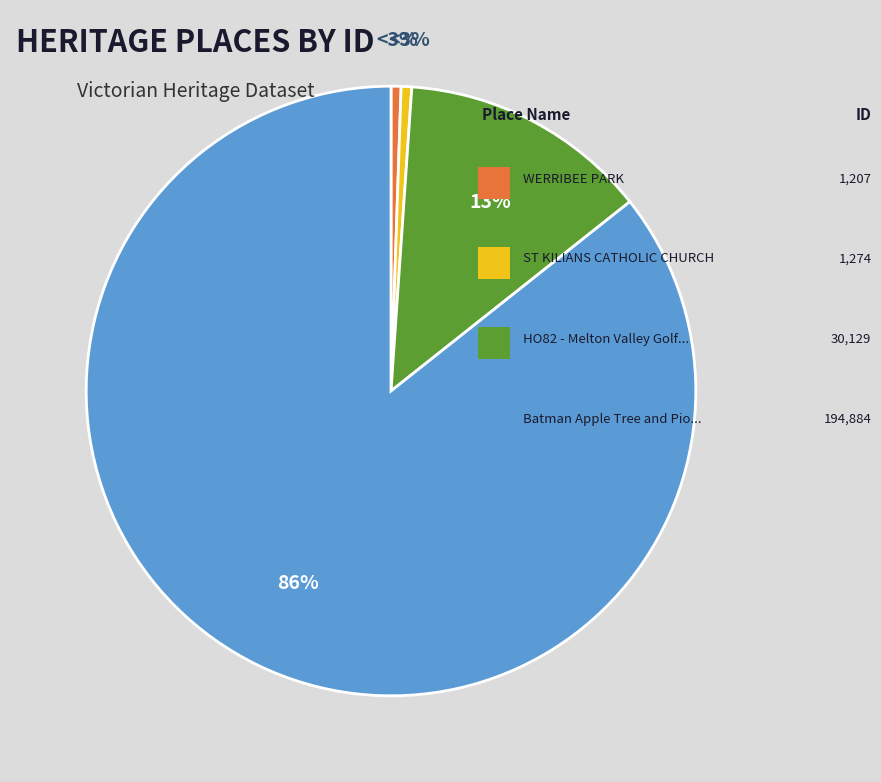

Does Batman Apple Tree and Pioneer Graves represent more than half of the total?

Yes